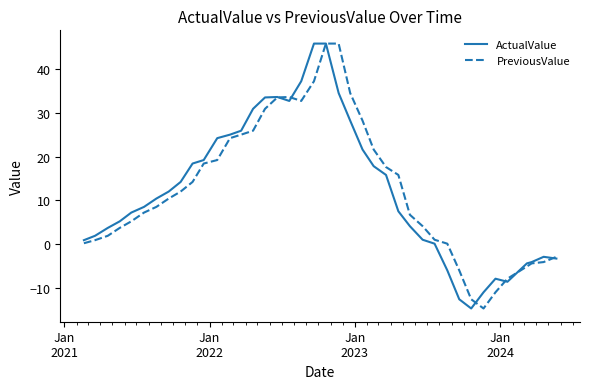

What are all the series names shown in the legend?

ActualValue, PreviousValue